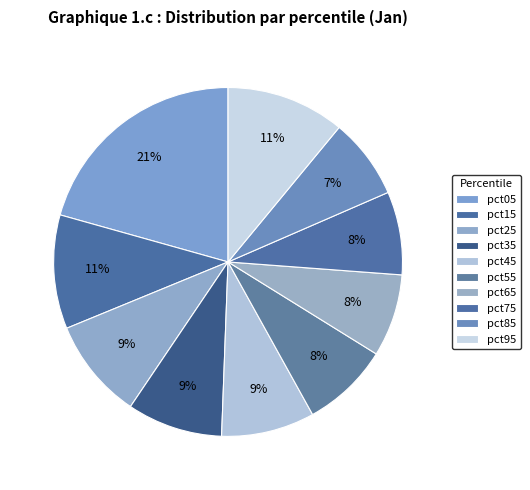

What percentage is the pct25 slice, to the nearest percent?

9%